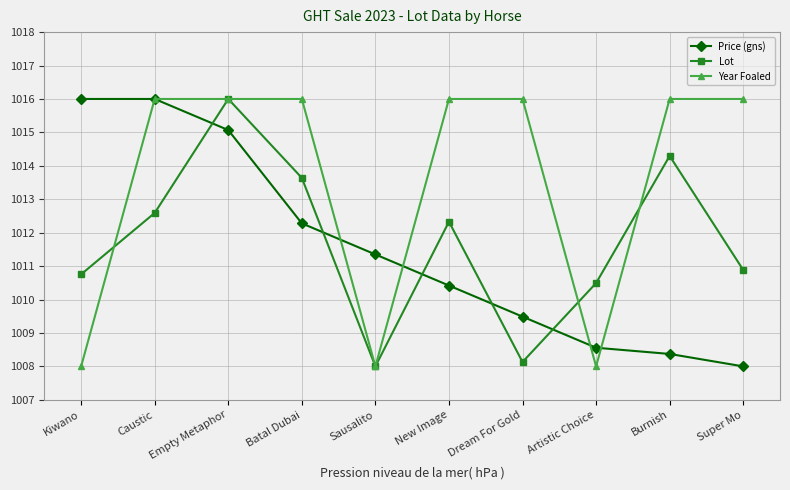

How many lines are shown in the chart?

3